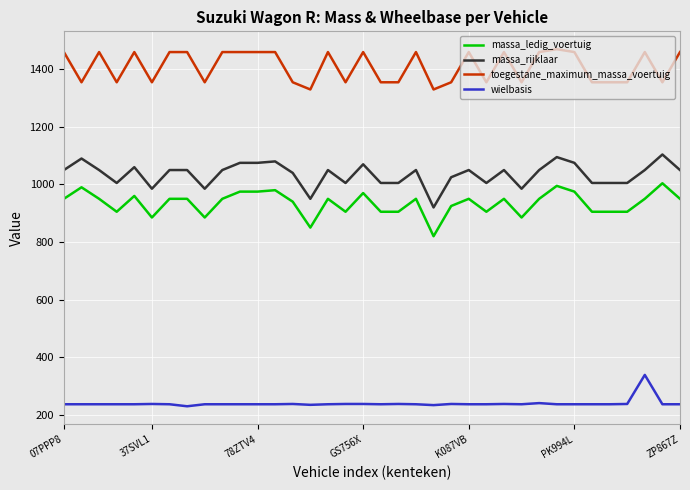

True or false: wielbasis and massa_rijklaar cross at least once.

False